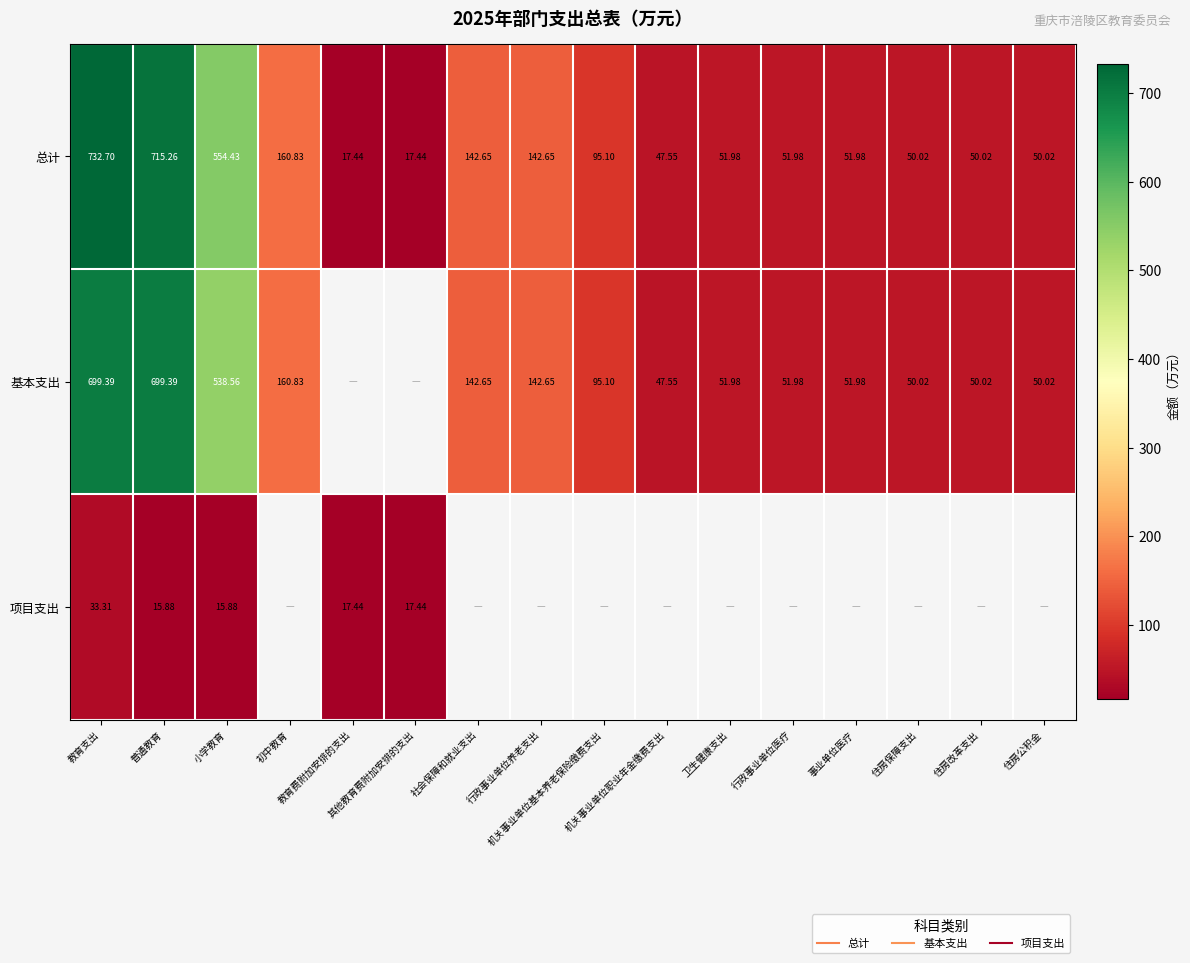

At how many categories does at least one series exceed 294?

3